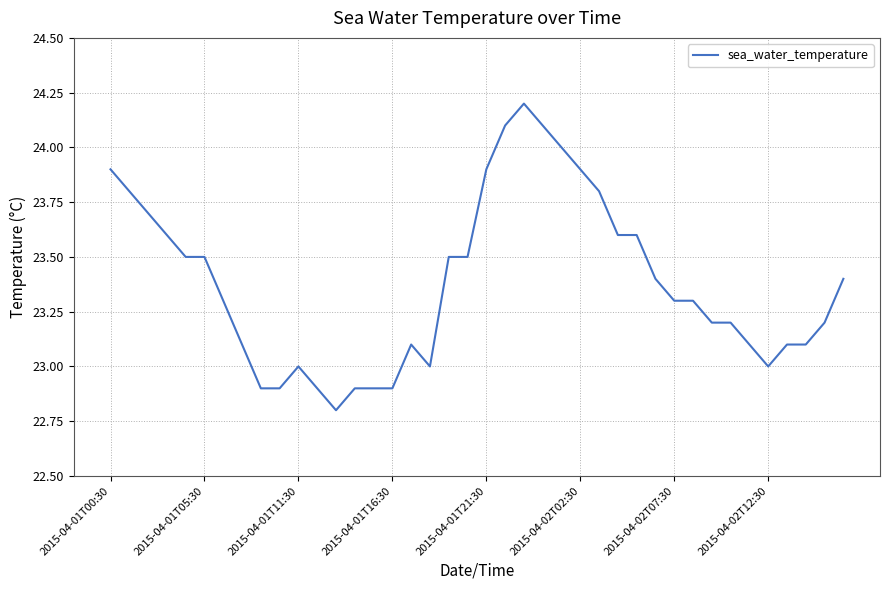

Is this an area chart (filled region under the line)?

No